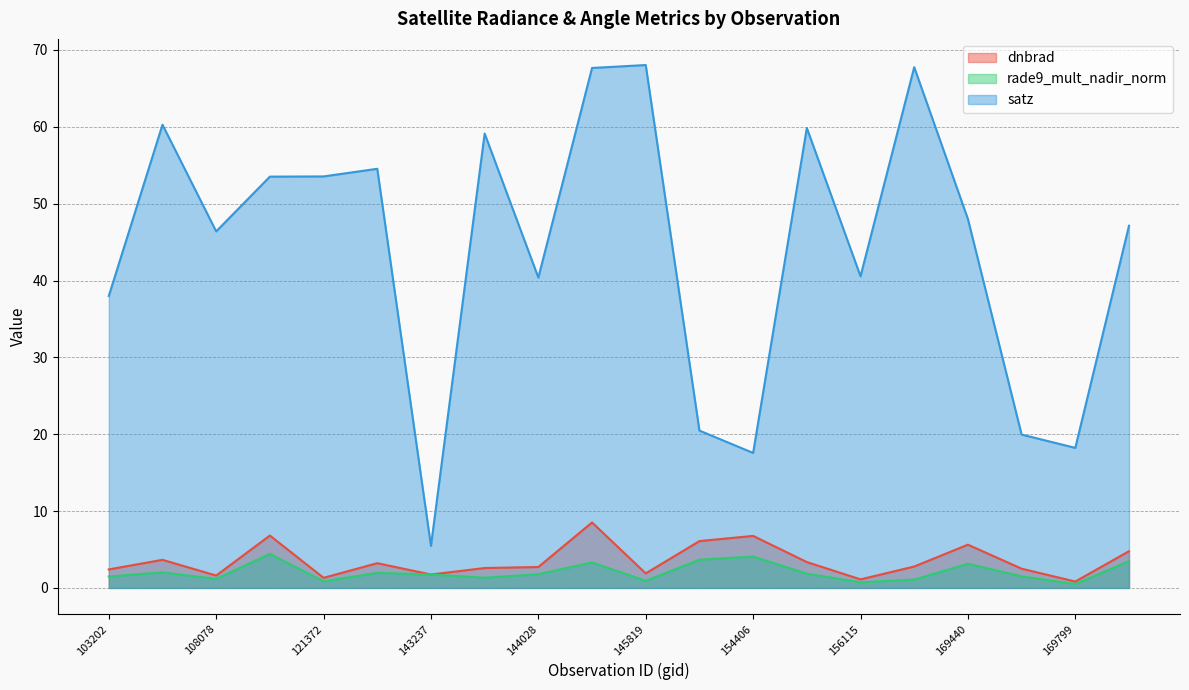

True or false: satz and rade9_mult_nadir_norm intersect in this chart.

False